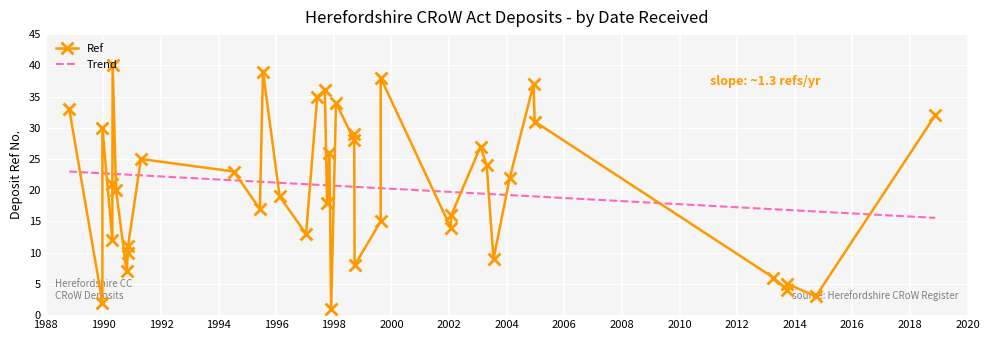

Between 5 and 36, which is larger?

36